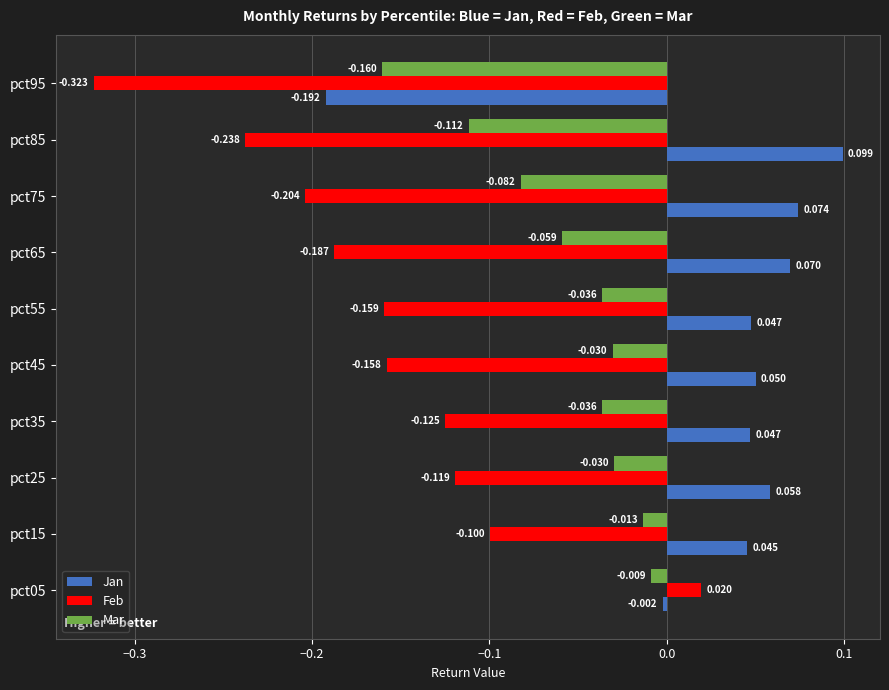

At which category is the sum across all series the highest?

pct05